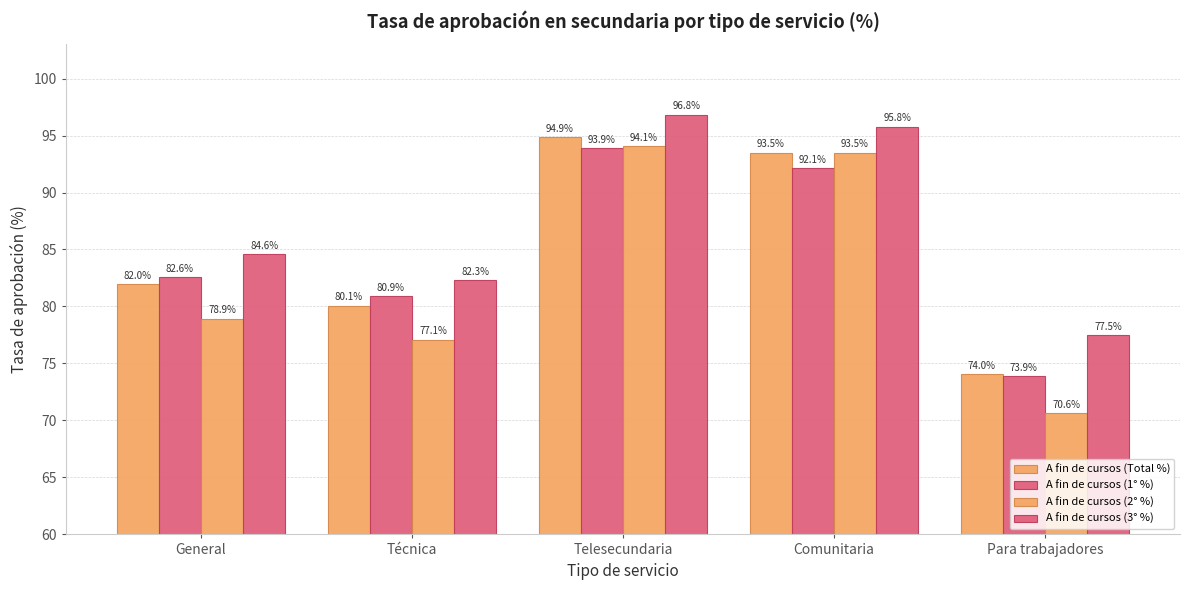

Which category has the highest value across all series?

Telesecundaria